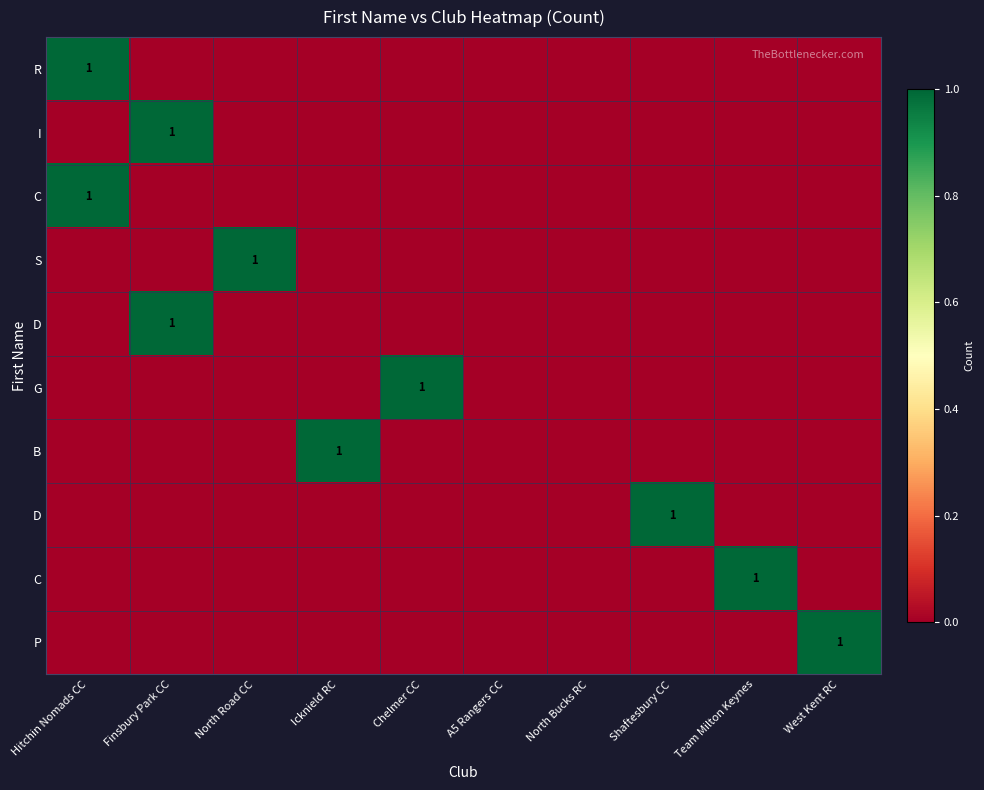

What is the spread (max minus min) of values at Chelmer CC?

1